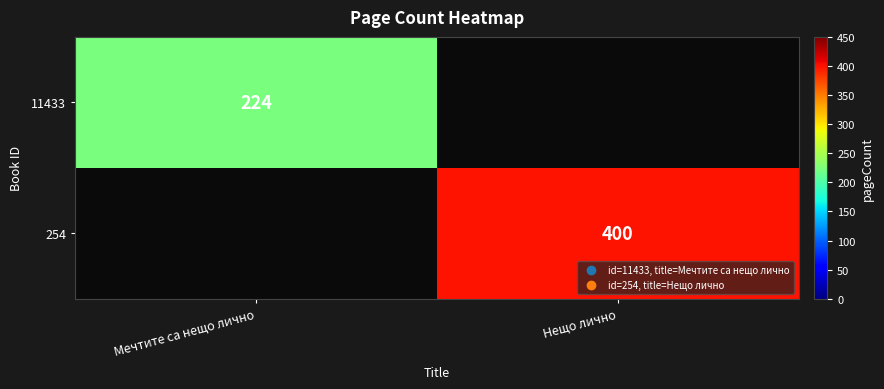

At which category does the chart reach its peak across all series?

Нещо лично